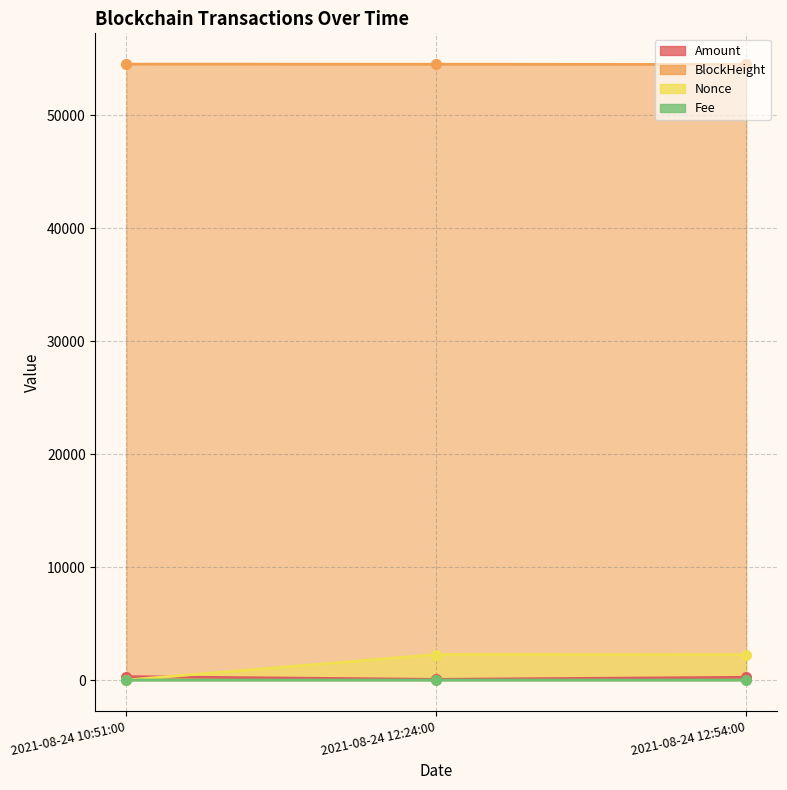

Rank the series at 2021-08-24 12:54:00 from highest to lowest value.

BlockHeight, Nonce, Amount, Fee